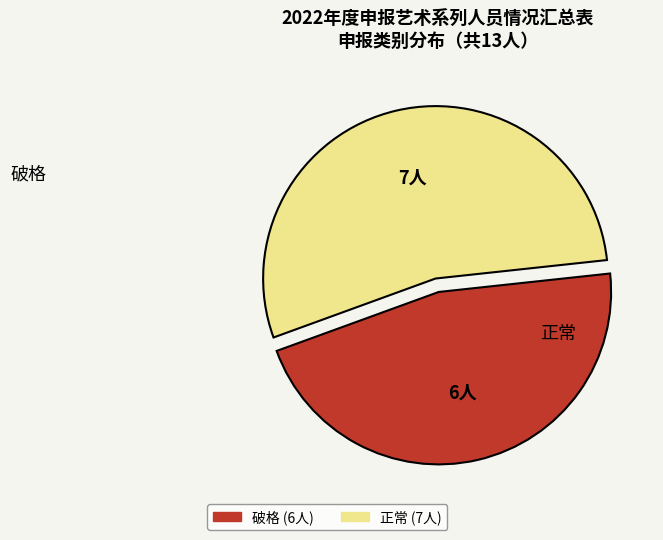

How many segments does this pie chart have?

2